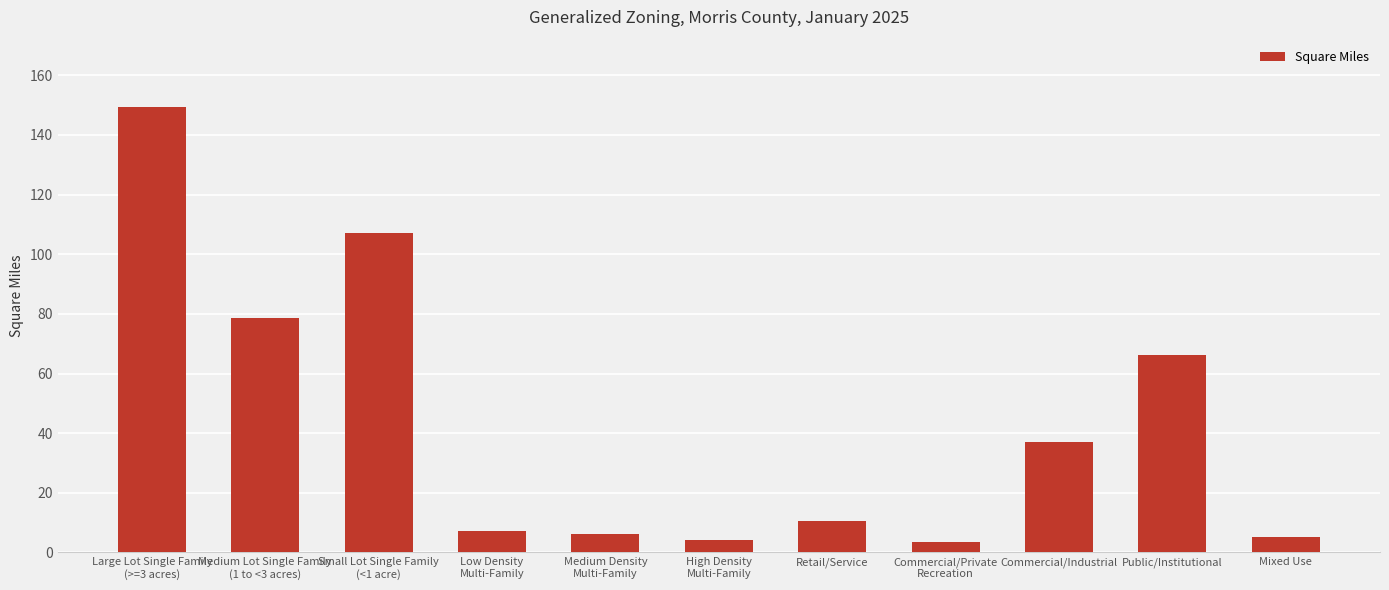

True or false: the data shows 6.3 at Medium Density
Multi-Family.

True